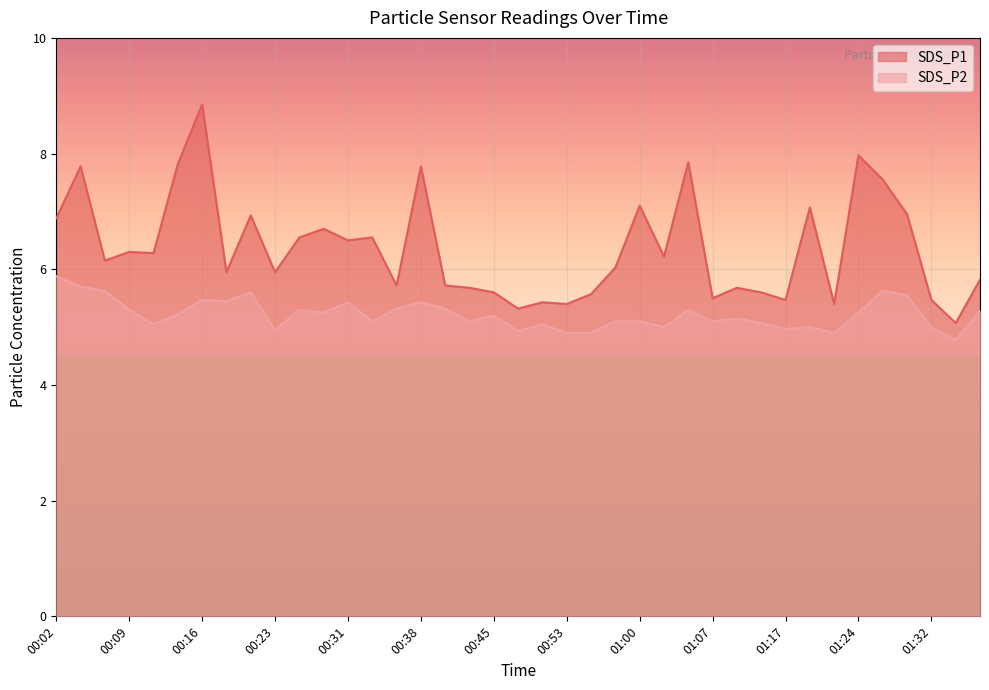

Where is the first local maximum for SDS_P1?

00:04